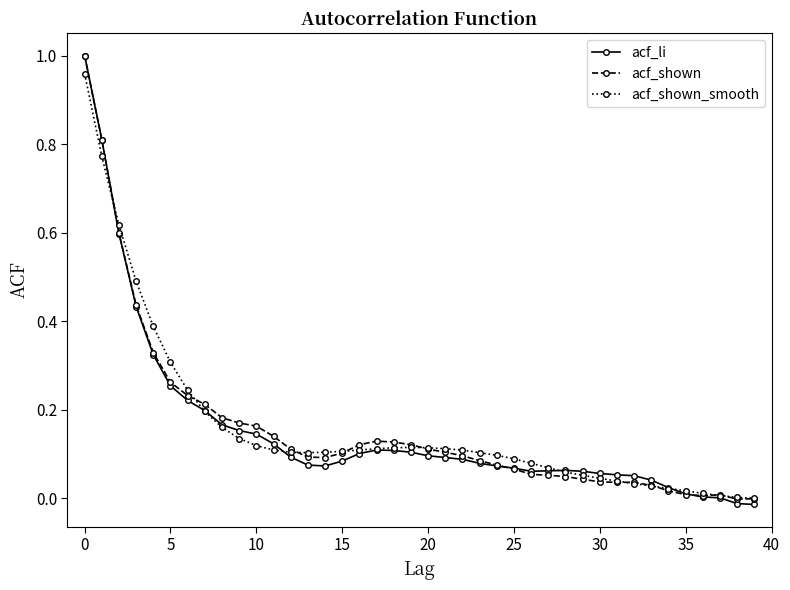

True or false: acf_li has more than 1 interior local peaks.

True